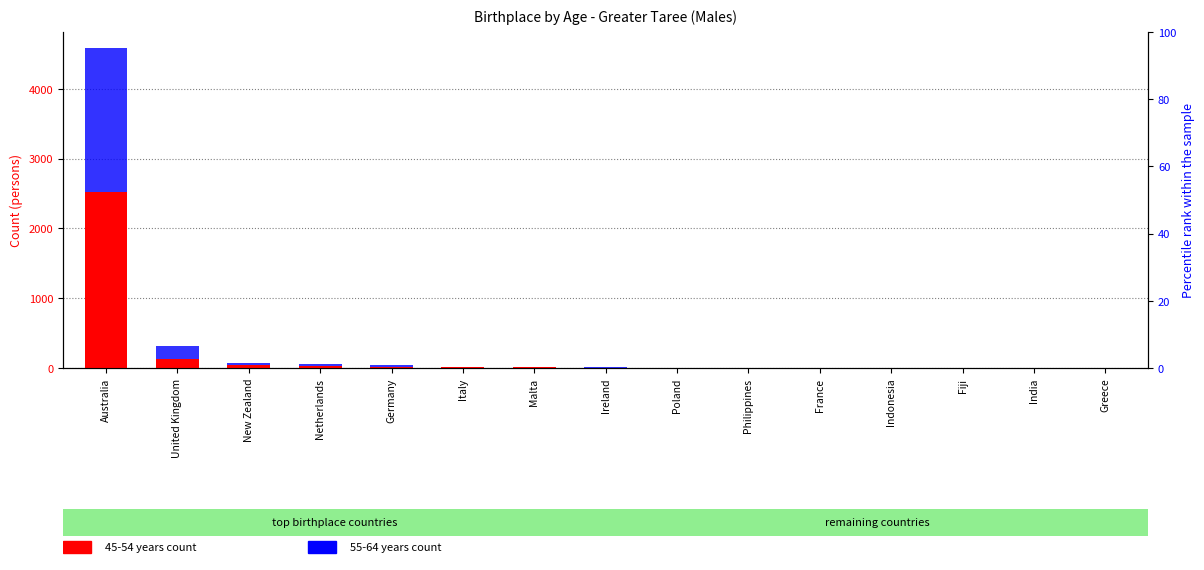

List the series in order of their peak value, highest first.

45-54 years count, 55-64 years count